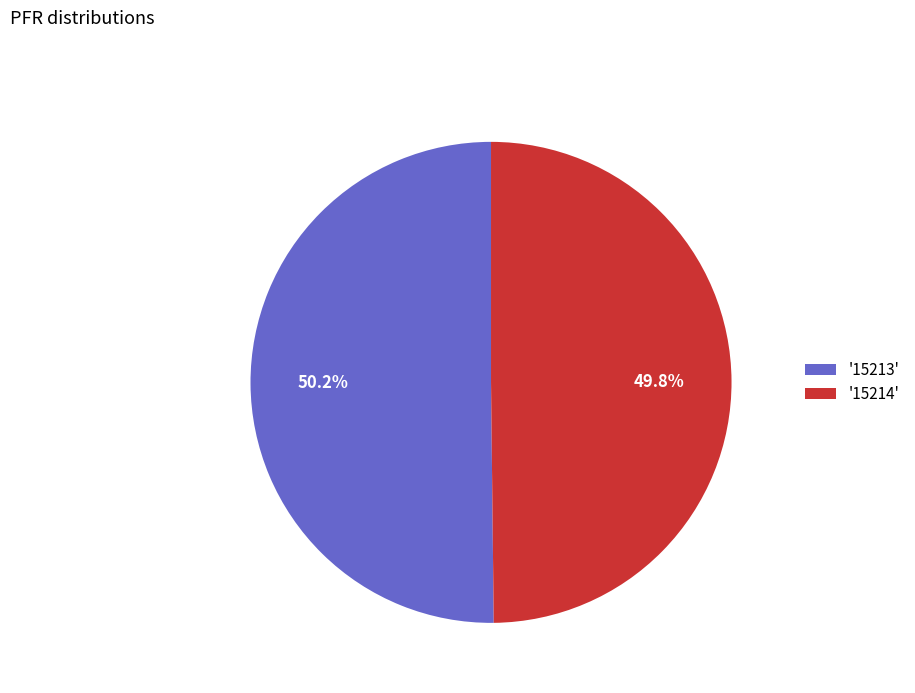

What is the ratio of the value at '15214' to the value at '15213'?

1.0